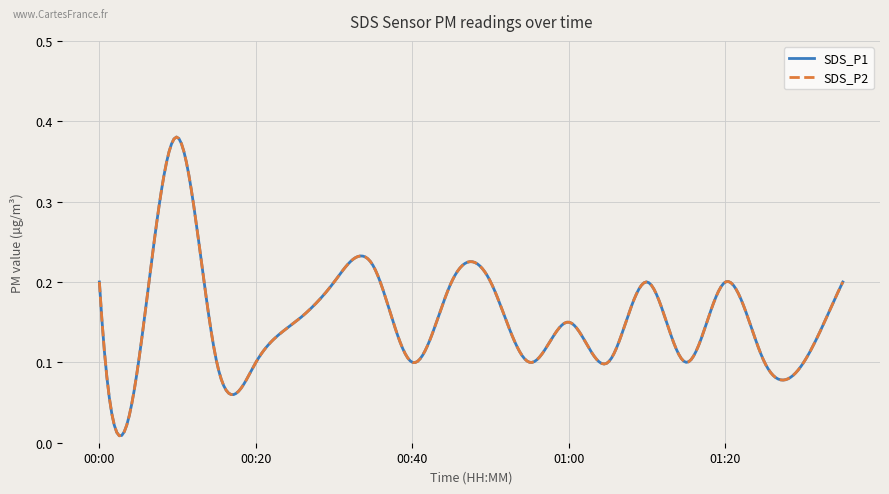

Does the chart display data point markers on the line(s)?

No